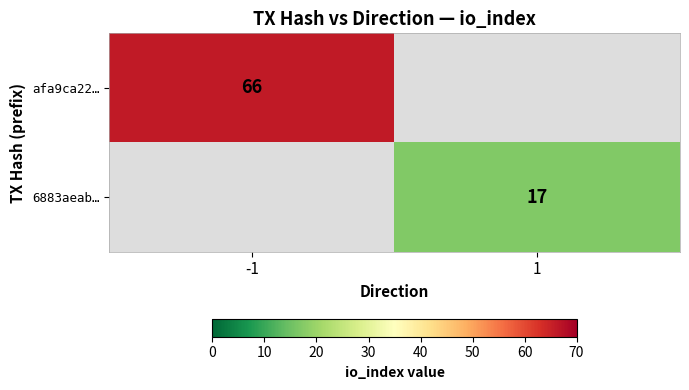

Which label corresponds to the smallest value in the chart?

1